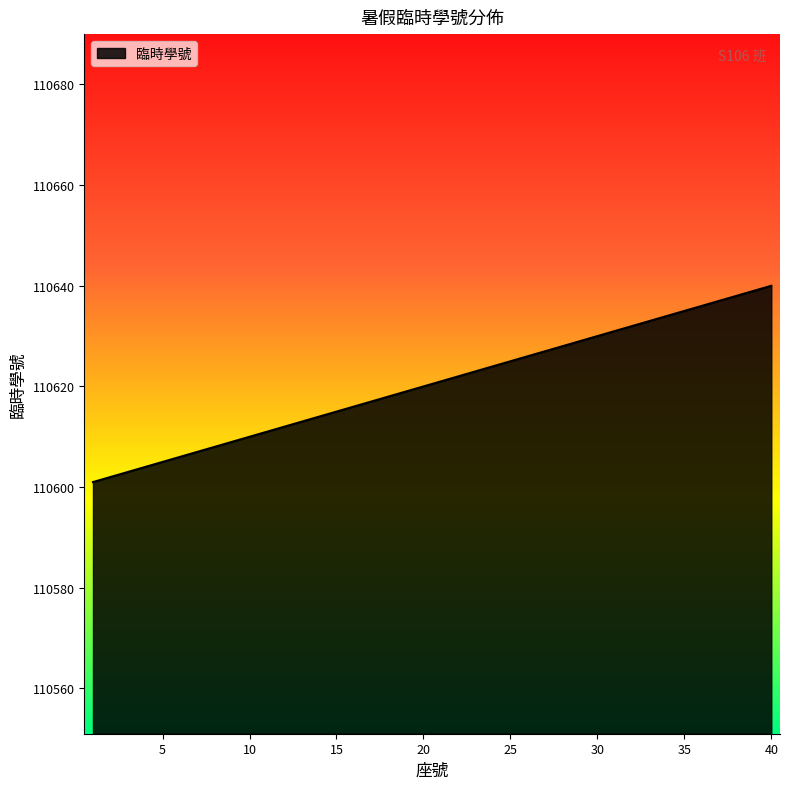

What is the difference between the maximum and minimum values?

39